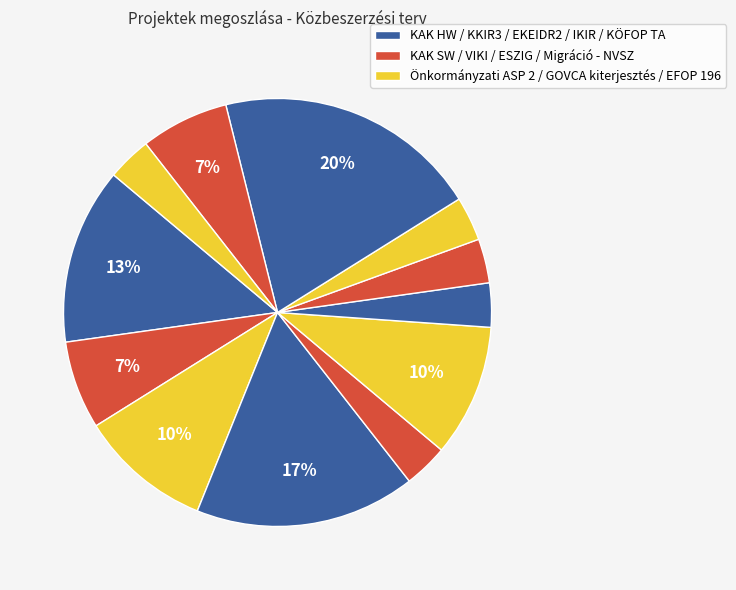

To the nearest percent, what is the average slice percentage?

8%